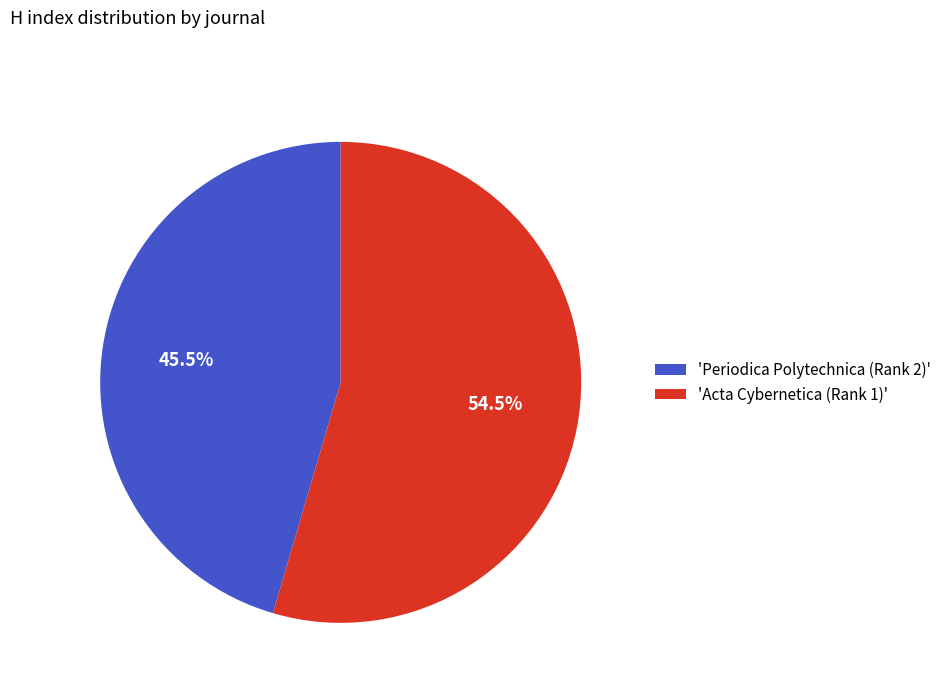

What is the majority slice?

'Acta Cybernetica (Rank 1)'